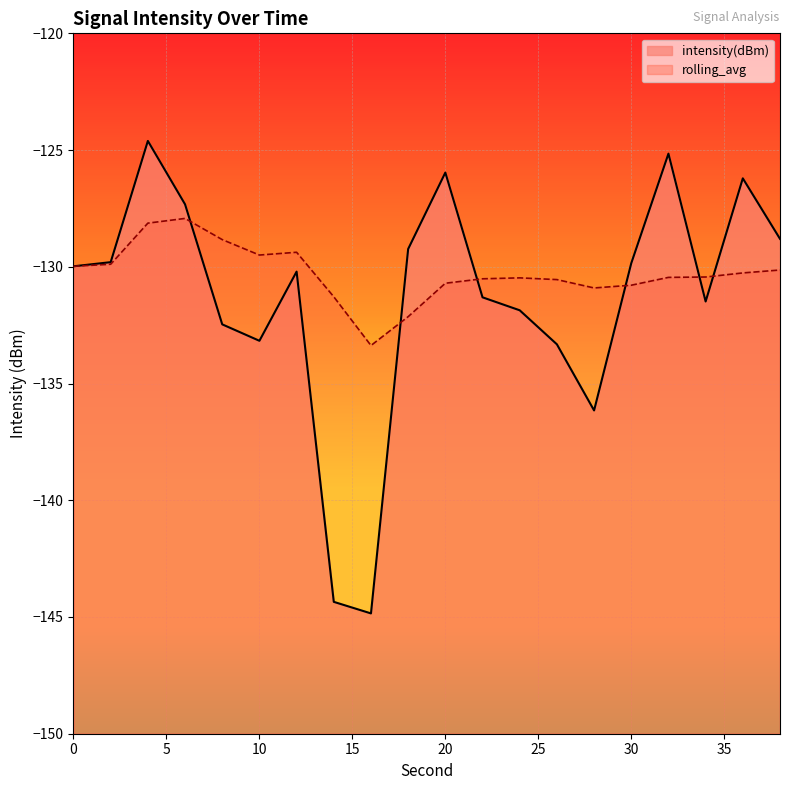

Which series has the widest spread of values?

intensity(dBm)